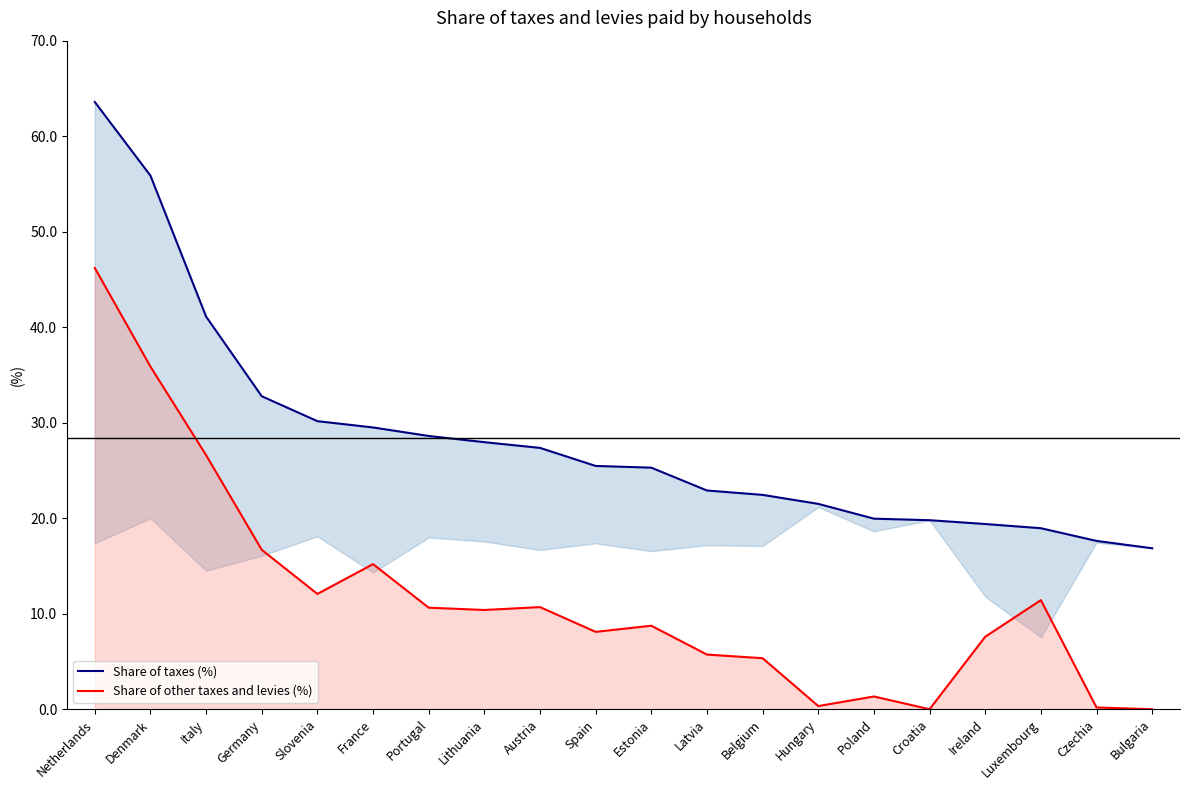

Is it true that Share of other taxes and levies (%) equals 10.4 at Lithuania?

True